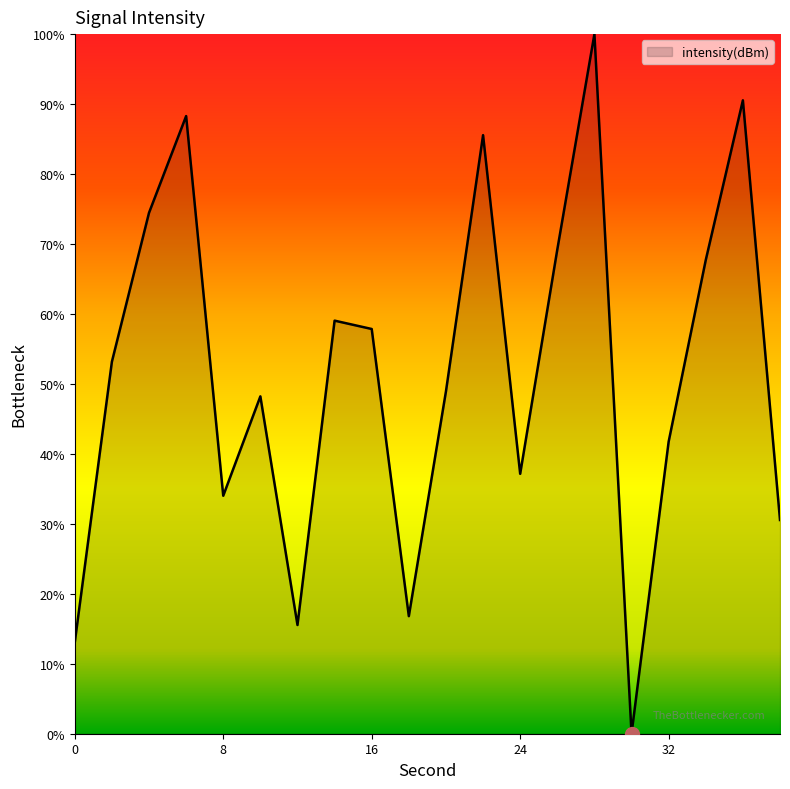

Does the chart have visible grid lines?

No